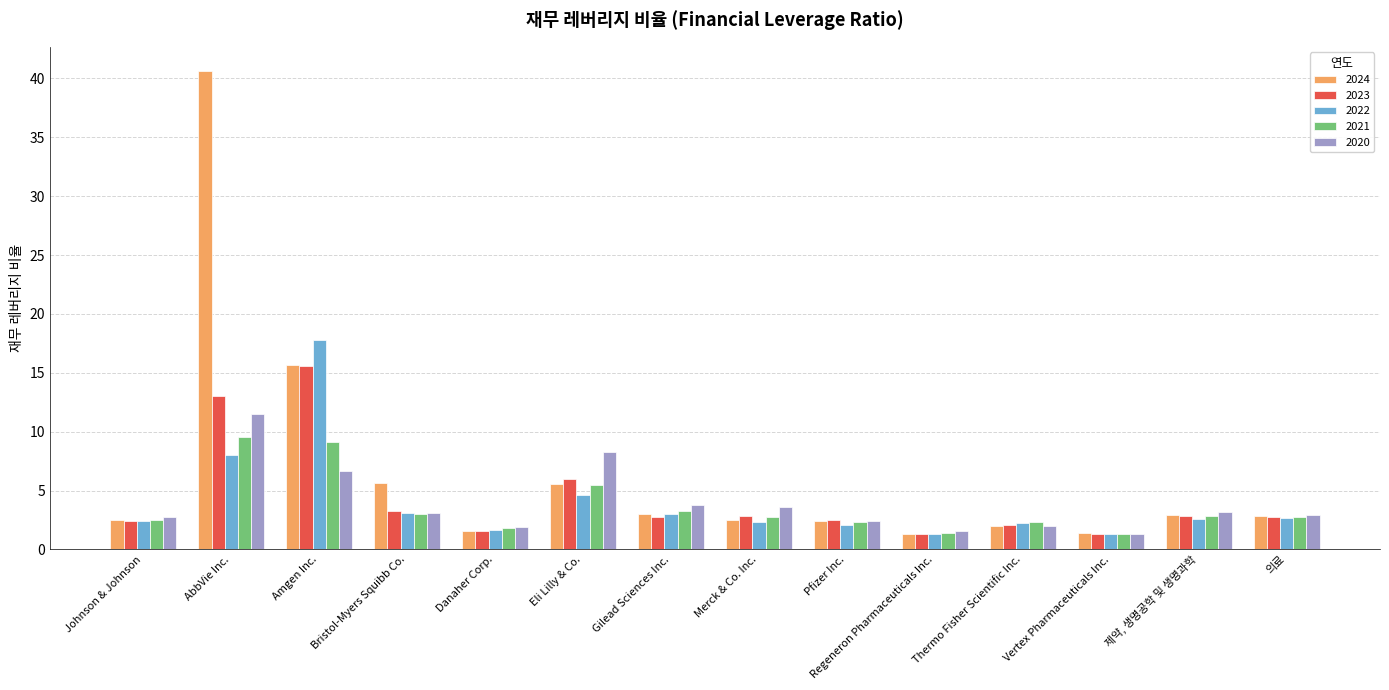

List the labels in order of 2024 value, smallest first.

Regeneron Pharmaceuticals Inc., Vertex Pharmaceuticals Inc., Danaher Corp., Thermo Fisher Scientific Inc., Pfizer Inc., Johnson & Johnson, Merck & Co. Inc., 의료, 제약, 생명공학 및 생명과학, Gilead Sciences Inc., Eli Lilly & Co., Bristol-Myers Squibb Co., Amgen Inc., AbbVie Inc.